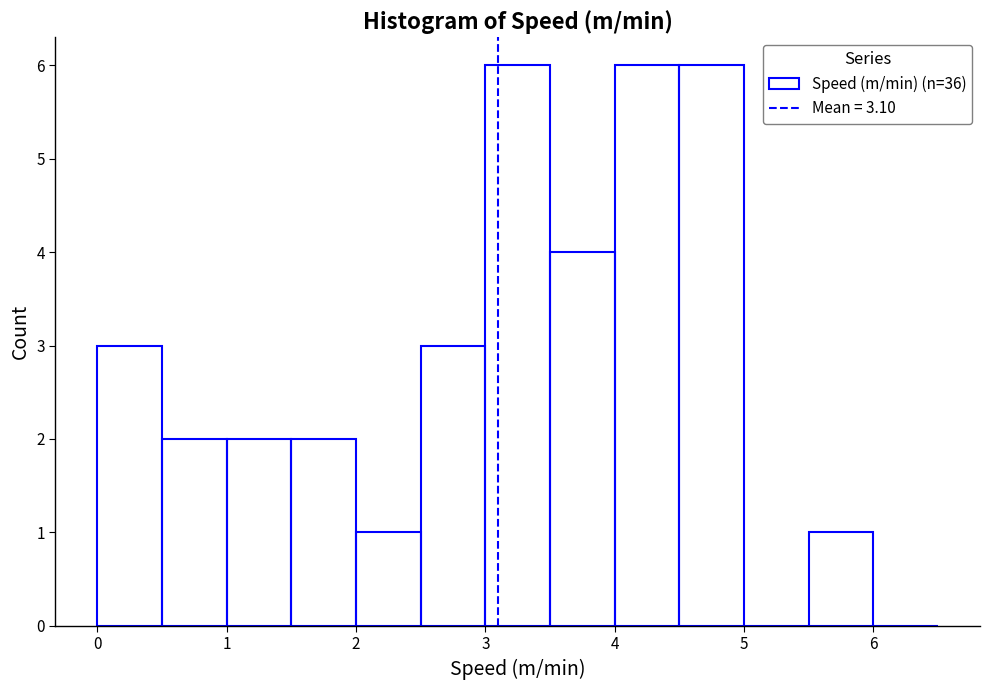

How tall is the bar that spans 0.0 to 0.5 on the x-axis? The values are not printed on the chart, so give them approximately, as read against the axis.

3